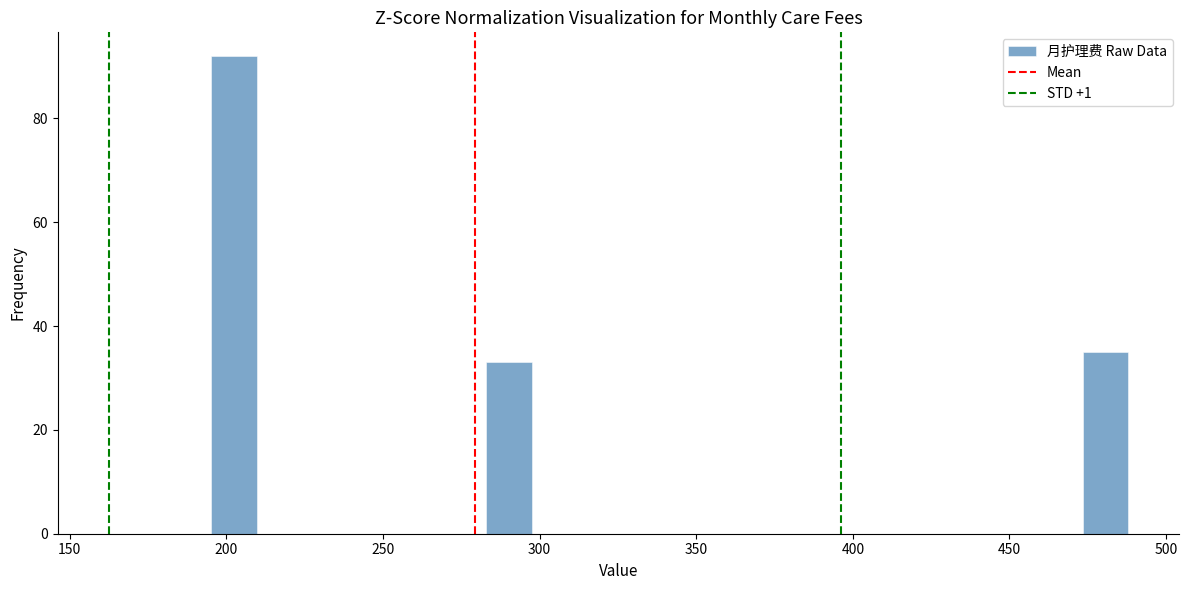

Around what value on the x-axis is the tallest bar? Give the approximate position of its centre, as read against the axis.

200